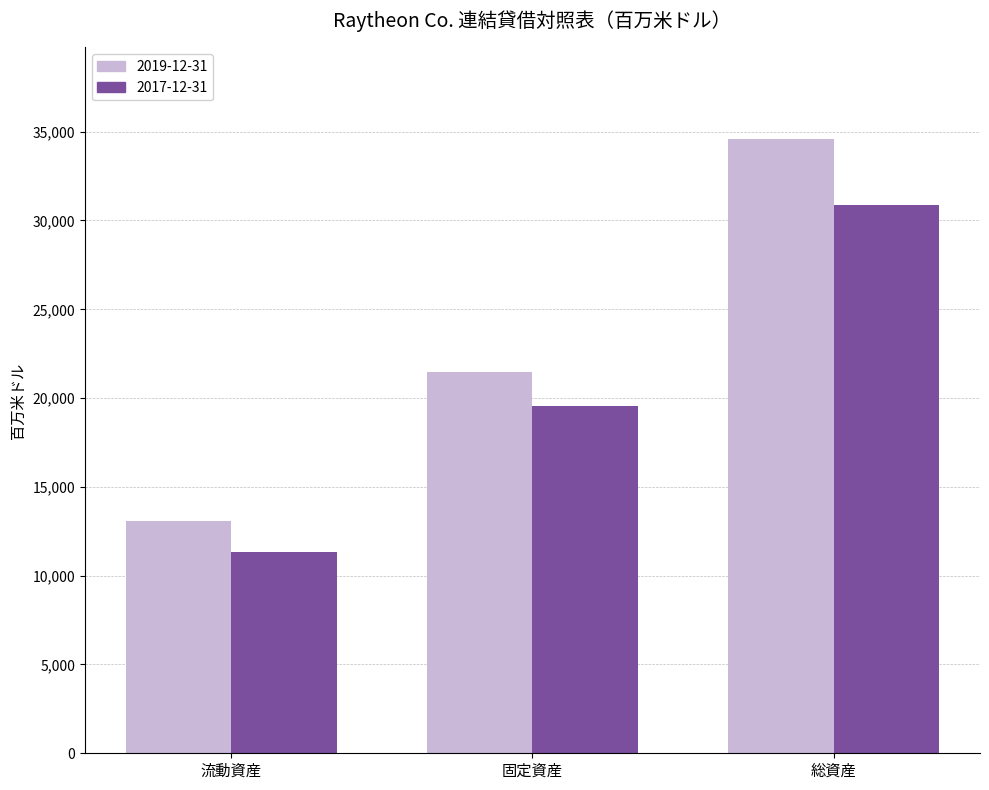

What are all the series names shown in the legend?

2019-12-31, 2017-12-31